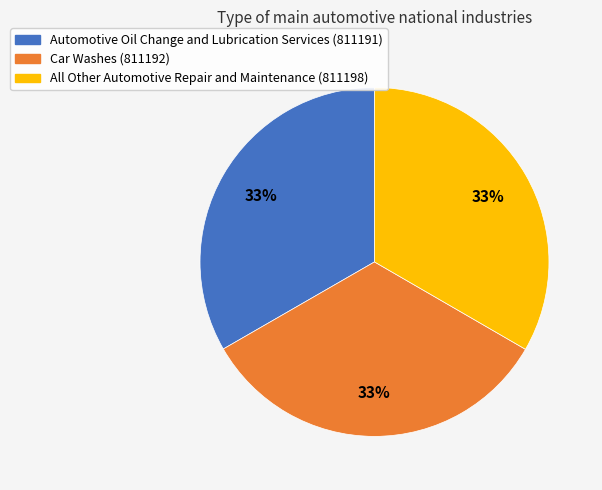

The Car Washes (811192) slice represents 33% of the pie. True or false?

True